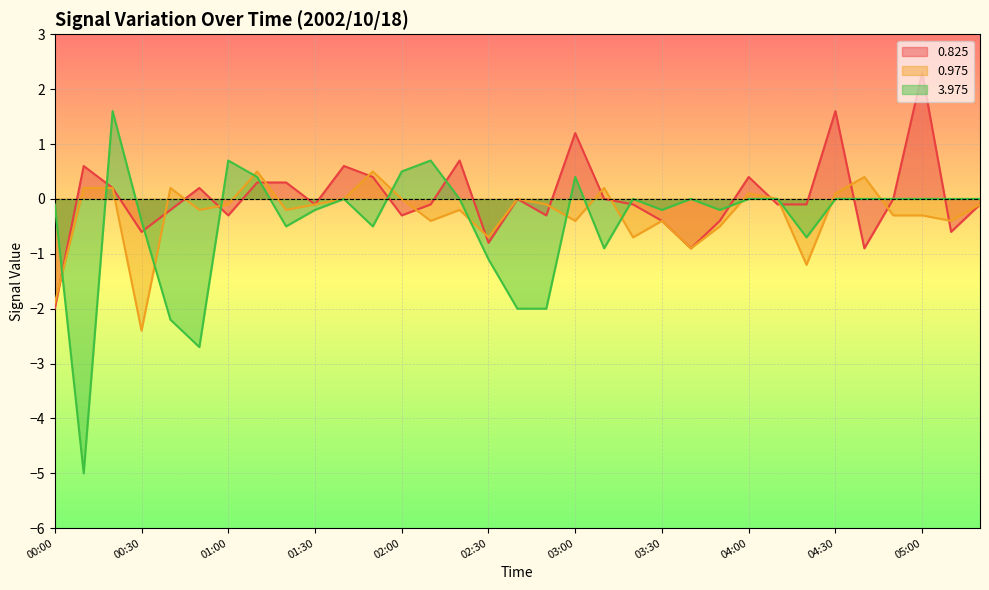

Where is 0.975 nearest to the value 0?

01:40